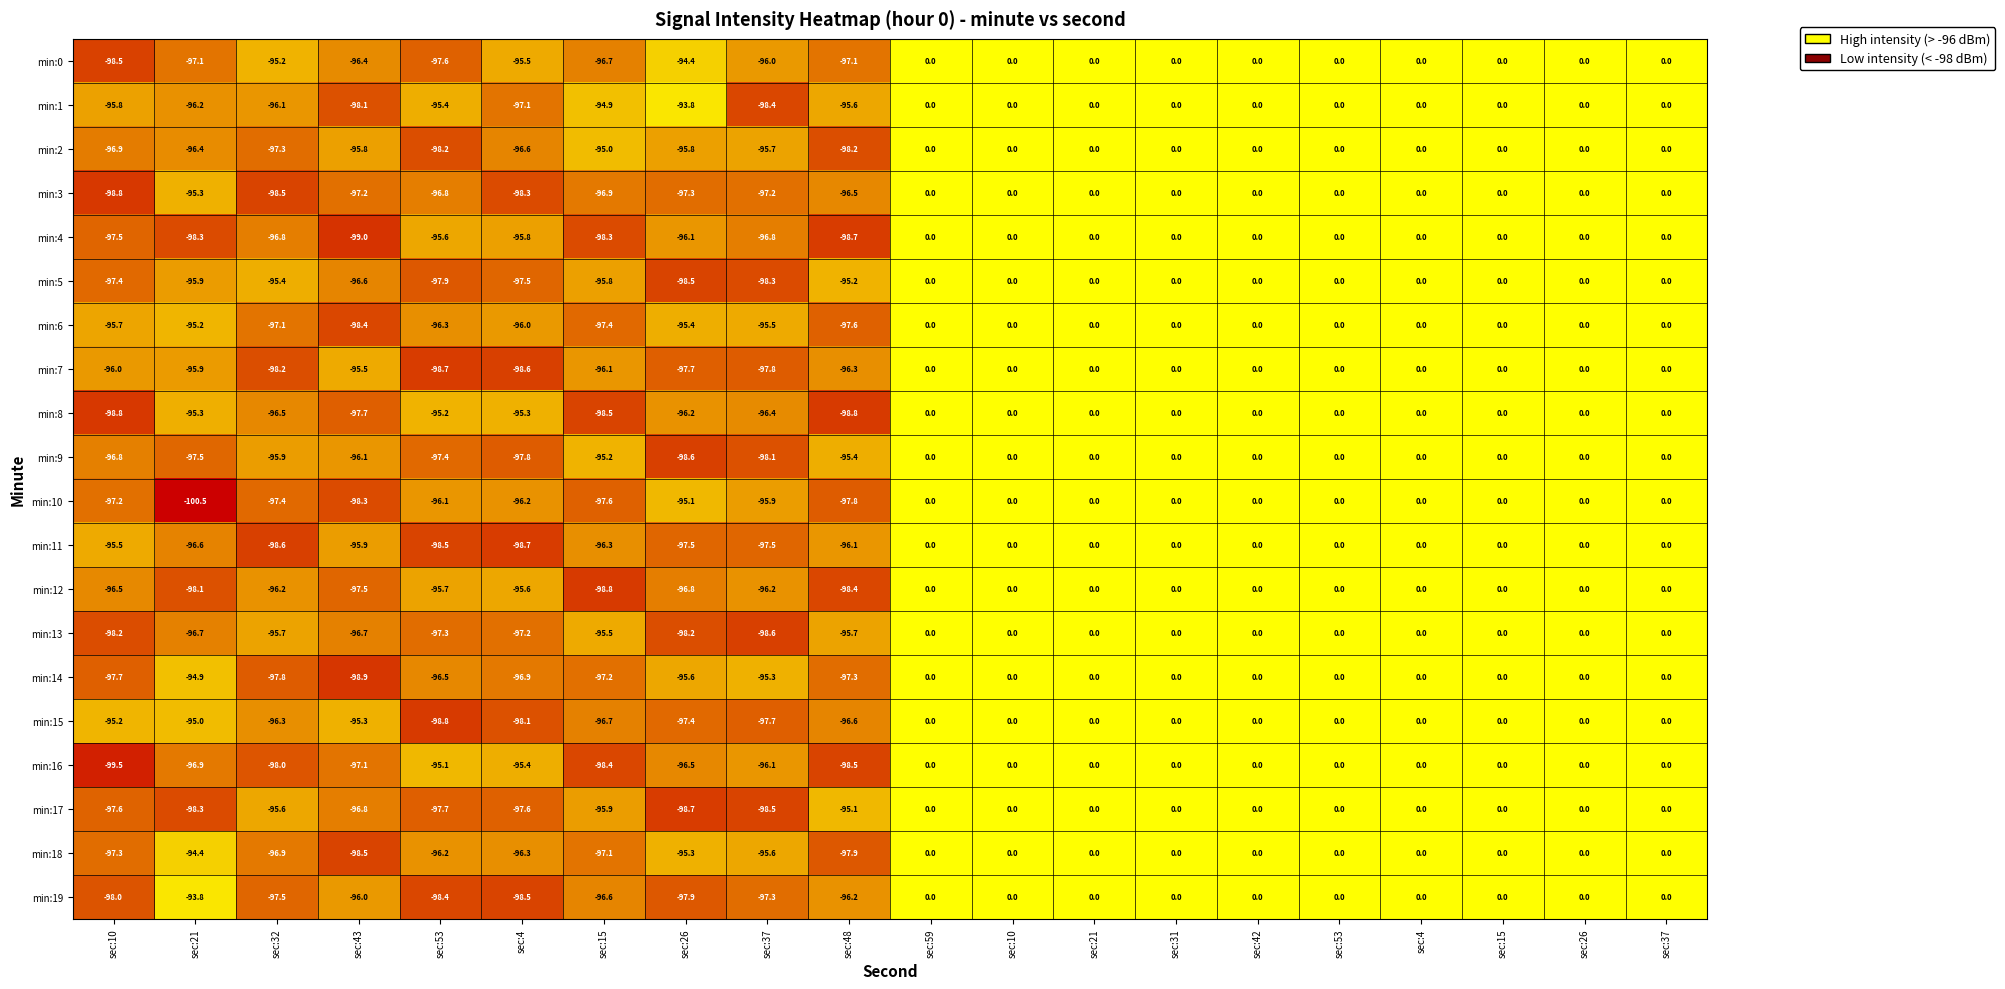

Count the number of categories in the chart.

20